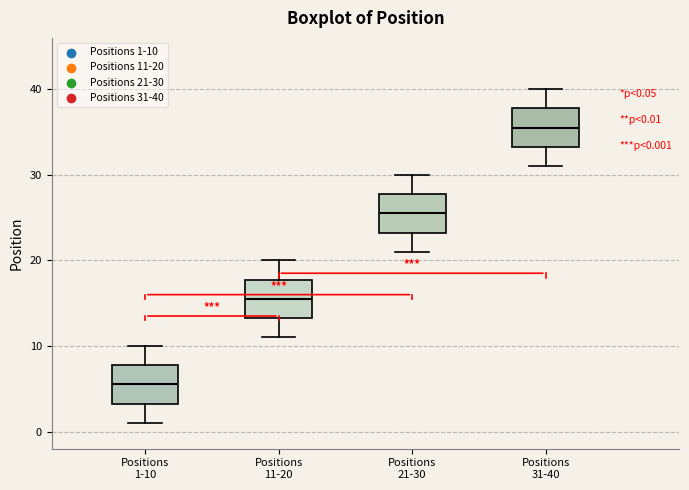

Which box has the lowest median line?

Positions 1-10